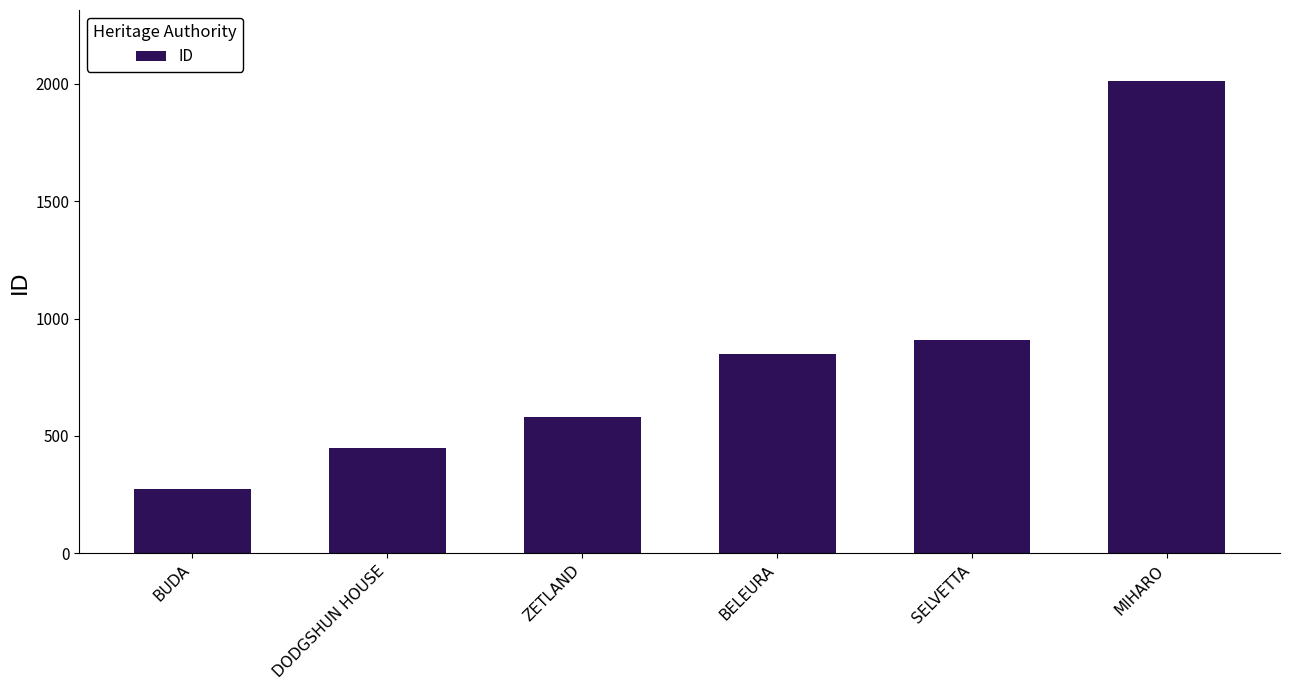

True or false: the data shows 923 at ZETLAND.

False